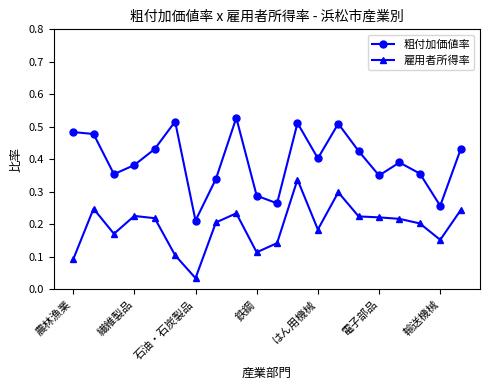

At how many categories does at least one series exceed 0?

20